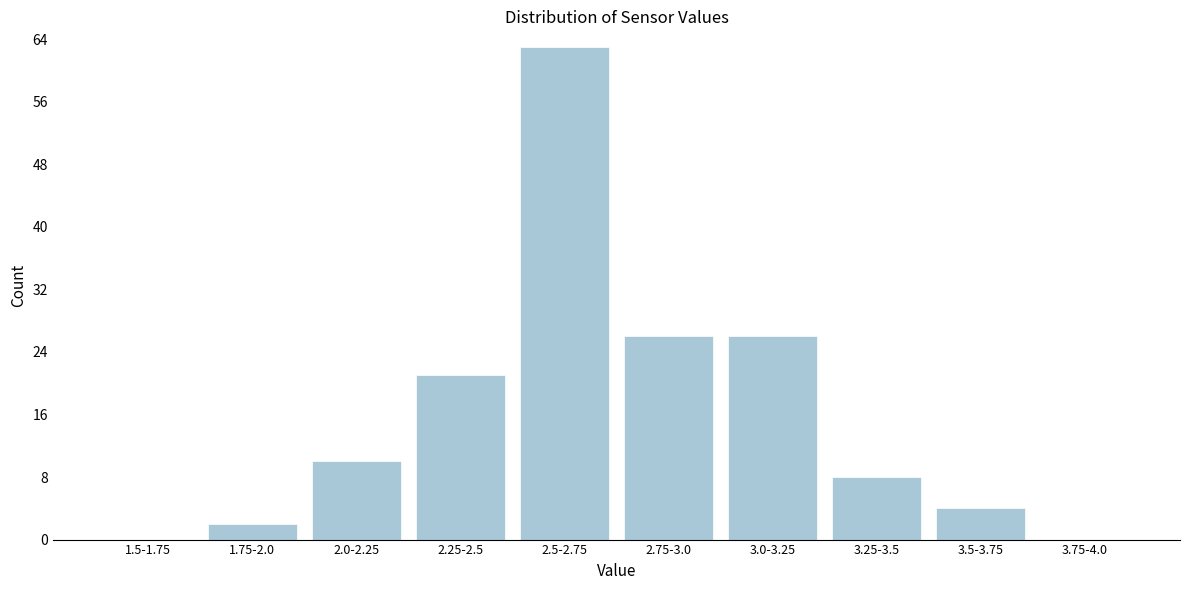

Reading left to right, what are all the values shown in this chart?

1.5-1.75=0	1.75-2.0=2	2.0-2.25=10	2.25-2.5=21	2.5-2.75=63	2.75-3.0=26	3.0-3.25=26	3.25-3.5=8	3.5-3.75=4	3.75-4.0=0